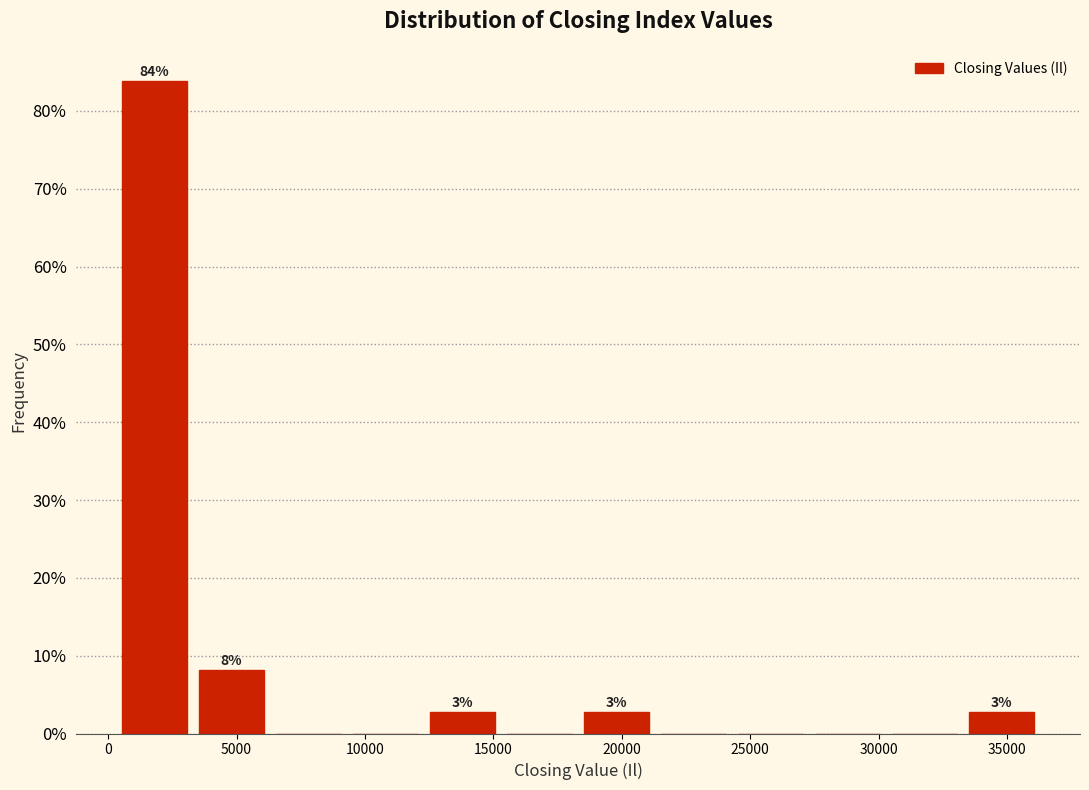

Which range on the x-axis has the tallest bar?

500 to 3500